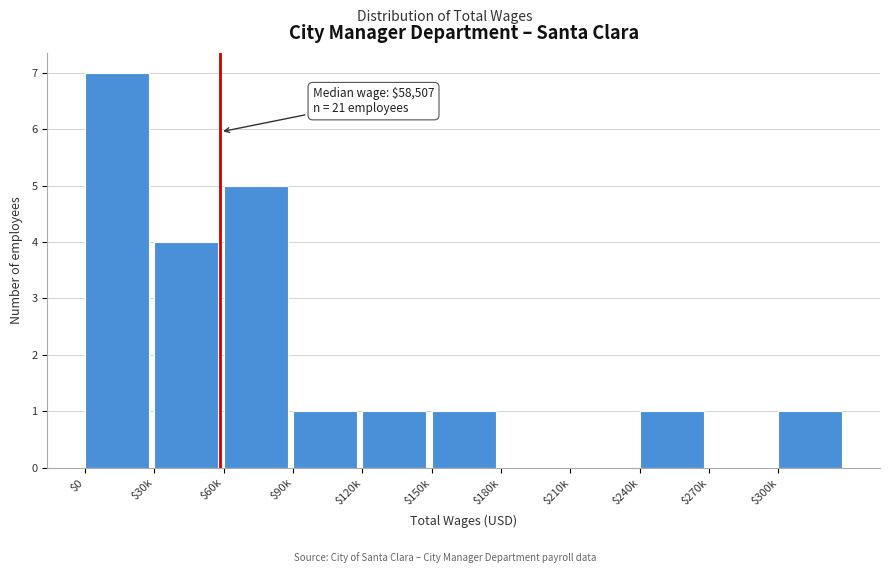

What is the greatest value displayed?

7